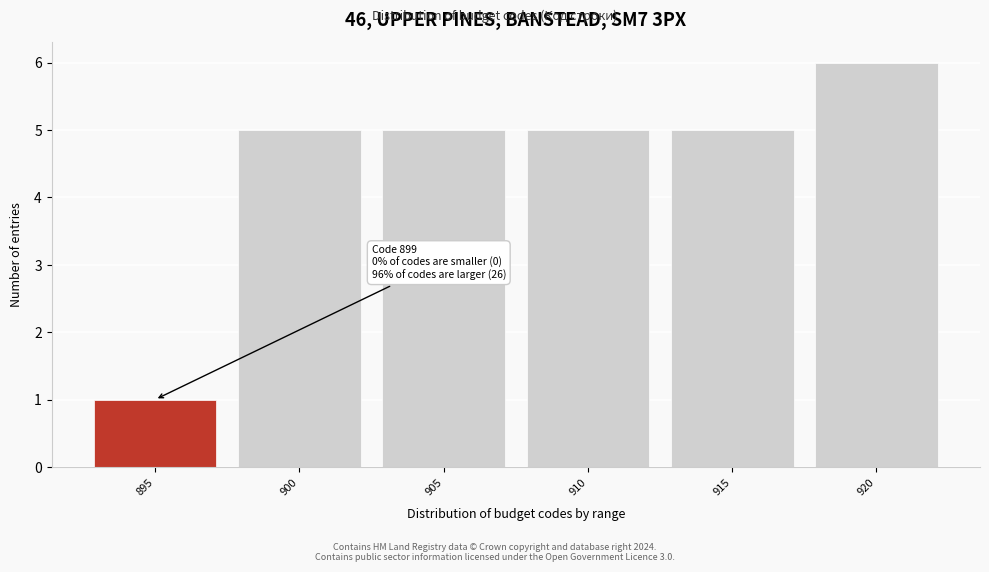

Reading left to right, list all the values displayed in this chart.

895=1	900=5	905=5	910=5	915=5	920=6